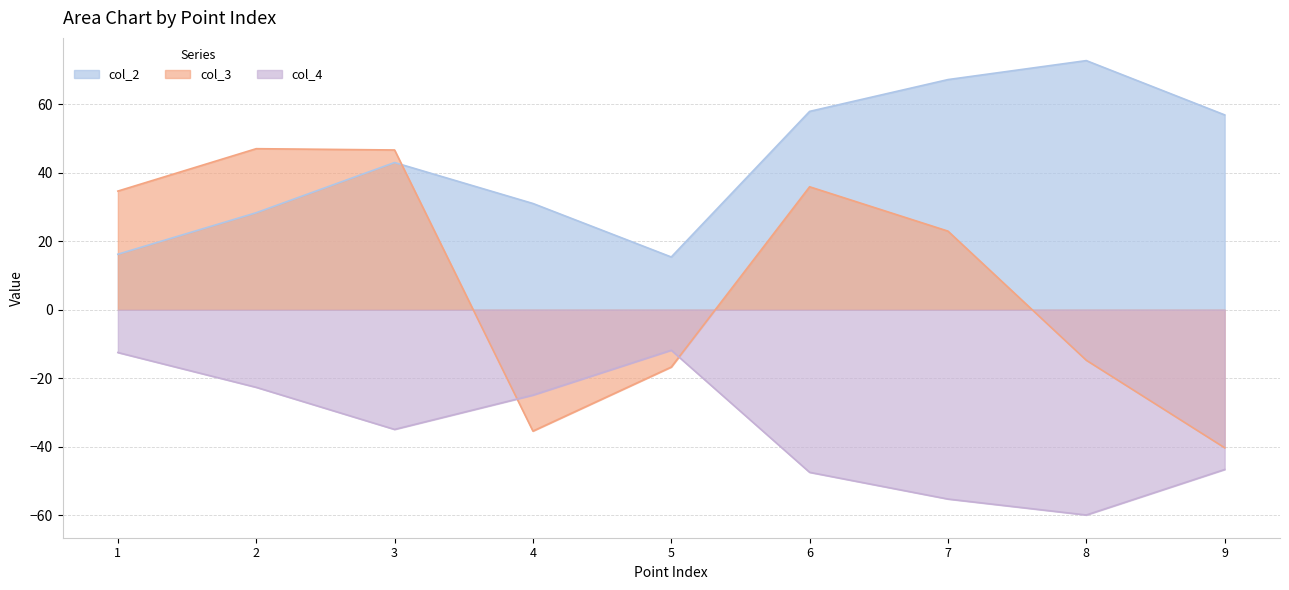

Where is the first local minimum for col_4?

3